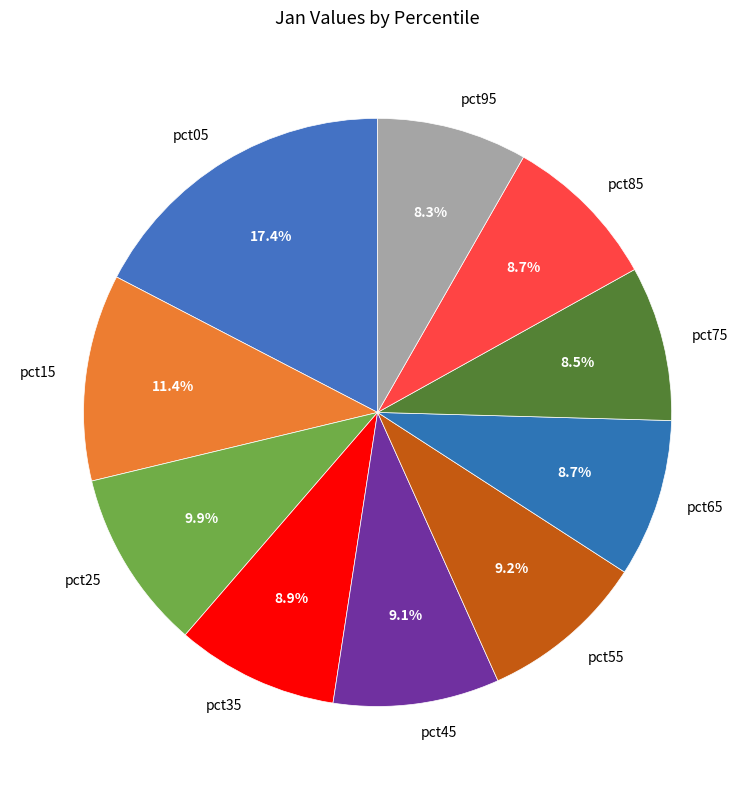

What percentage is the pct35 slice, to the nearest percent?

9%